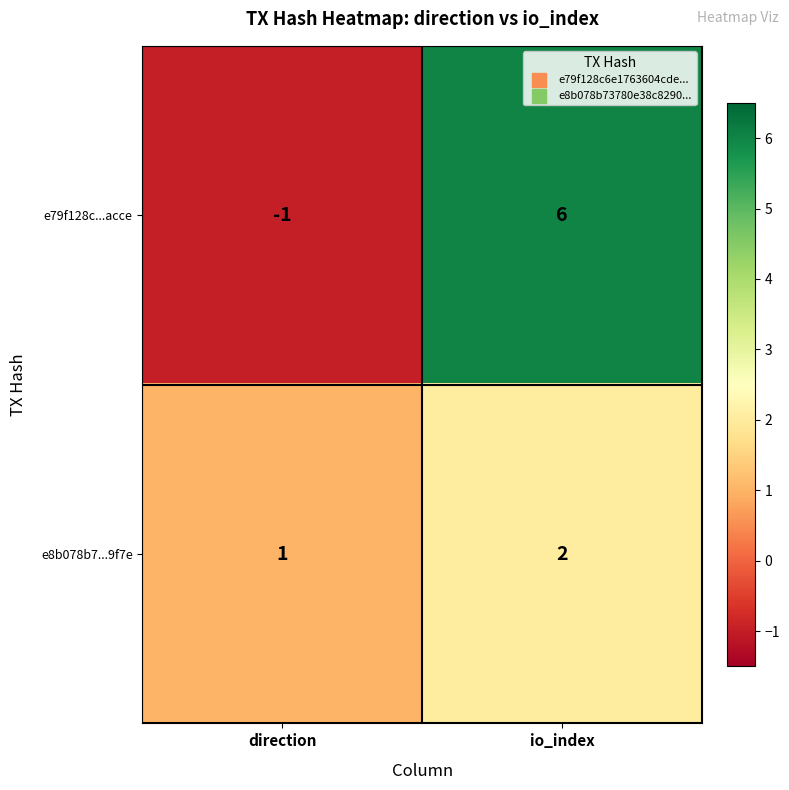

The e79f128c...acce series shows -1 at direction. True or false?

True